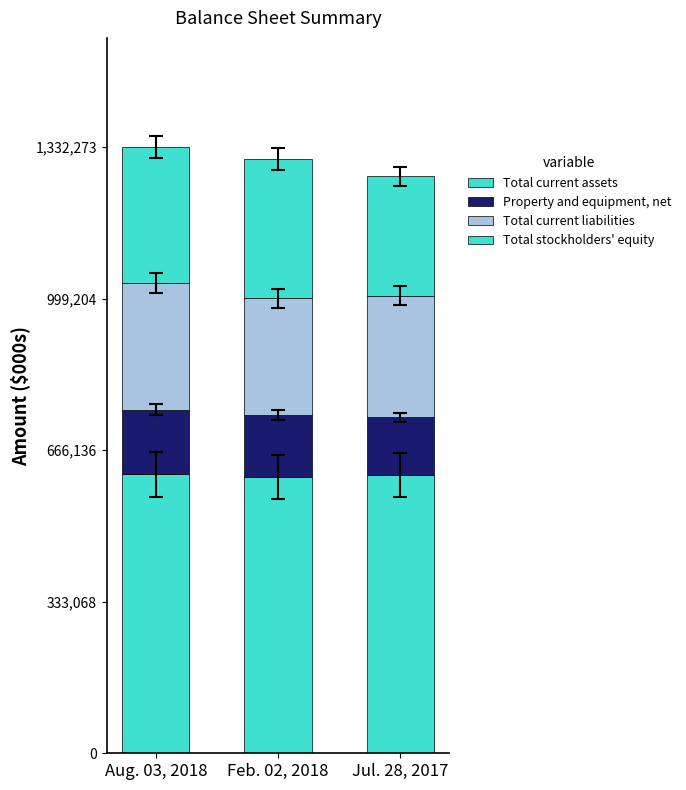

What is the label of the 2nd bar from the right?

Feb. 02, 2018